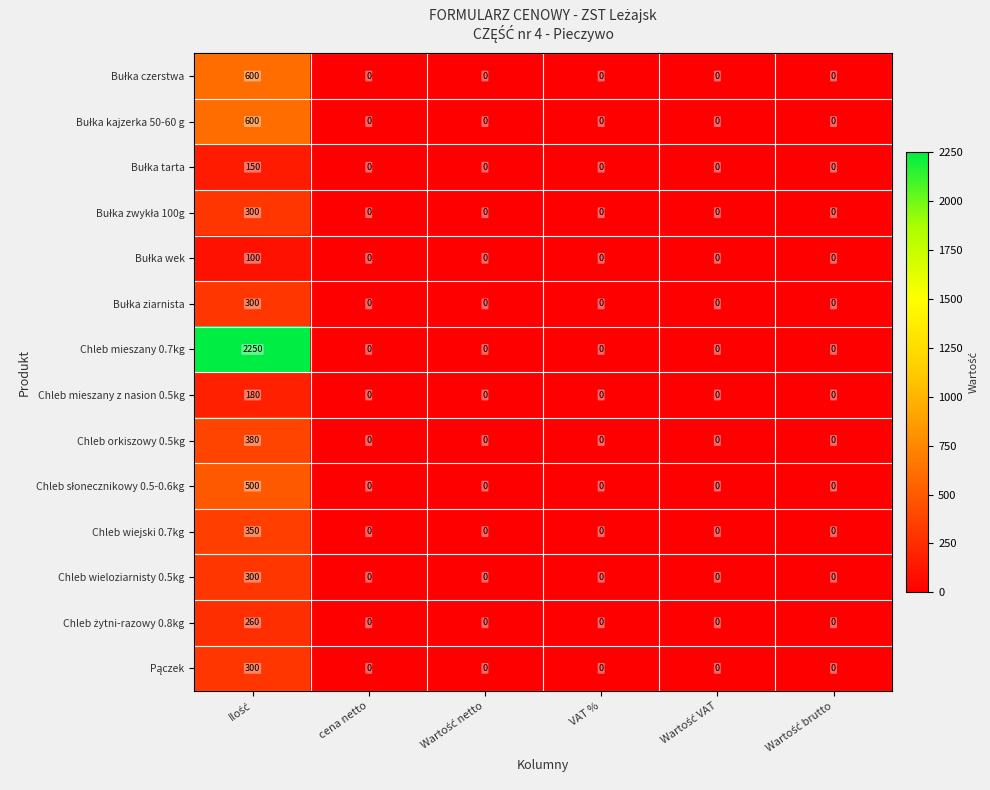

The Chleb mieszany 0.7kg series shows -880 at VAT %. True or false?

False